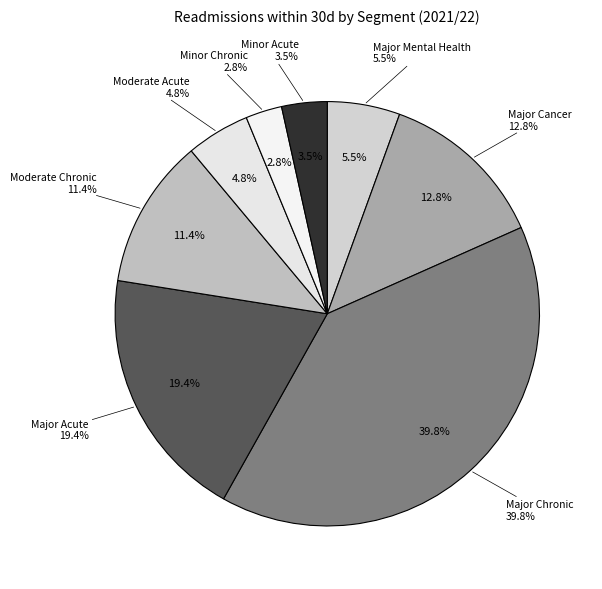

To the nearest percent, what percentage of the pie is Moderate Chronic?

11%